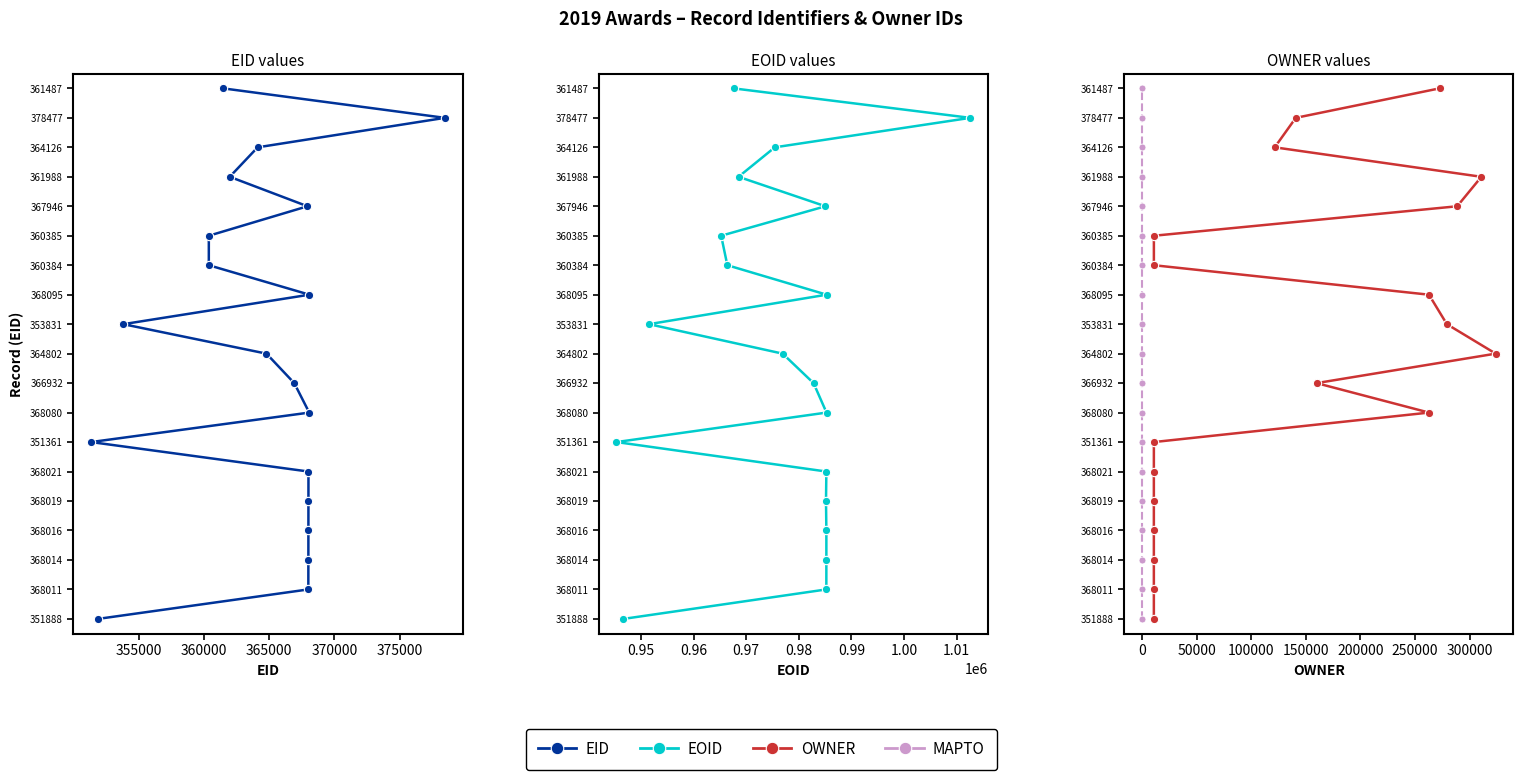

At how many categories does at least one series exceed 3?

15